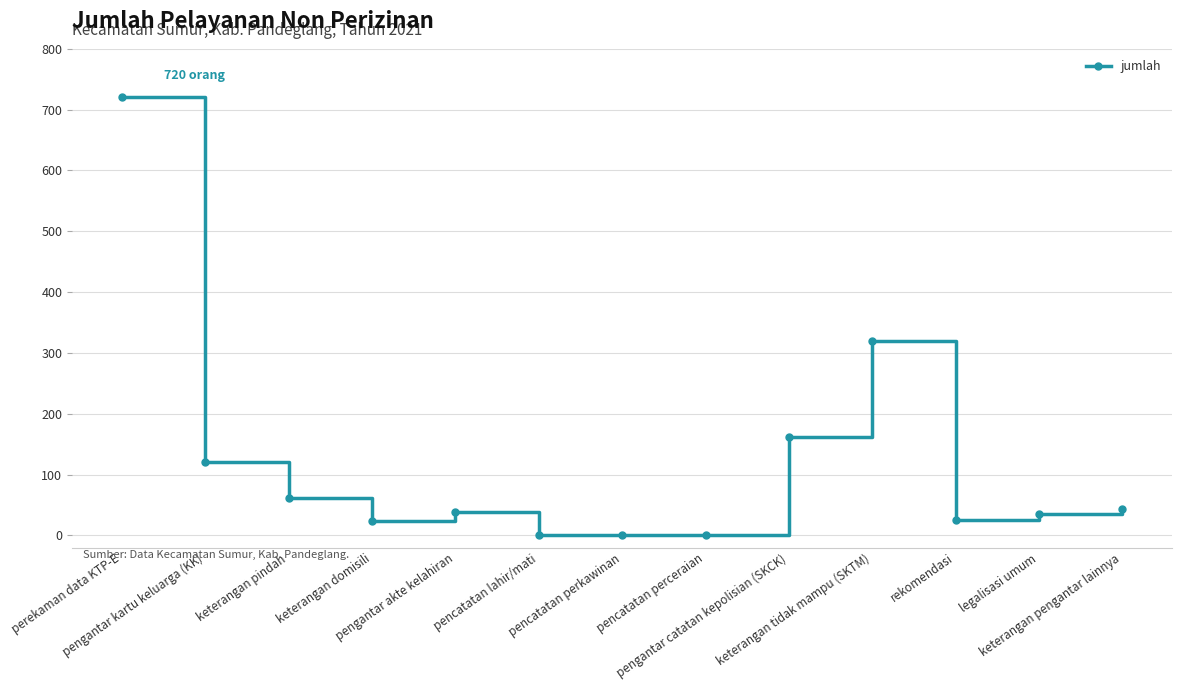

True or false: there are more than 0 points higher than both neighbors.

True